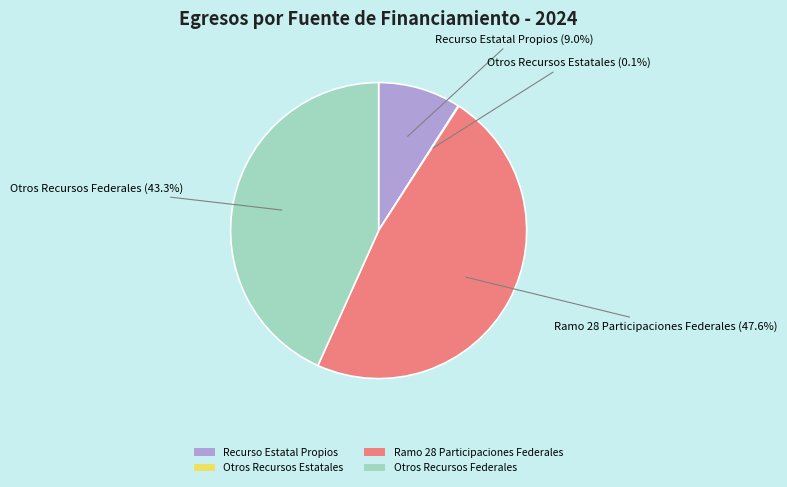

Which category has the biggest portion of the pie?

Ramo 28 Participaciones Federales